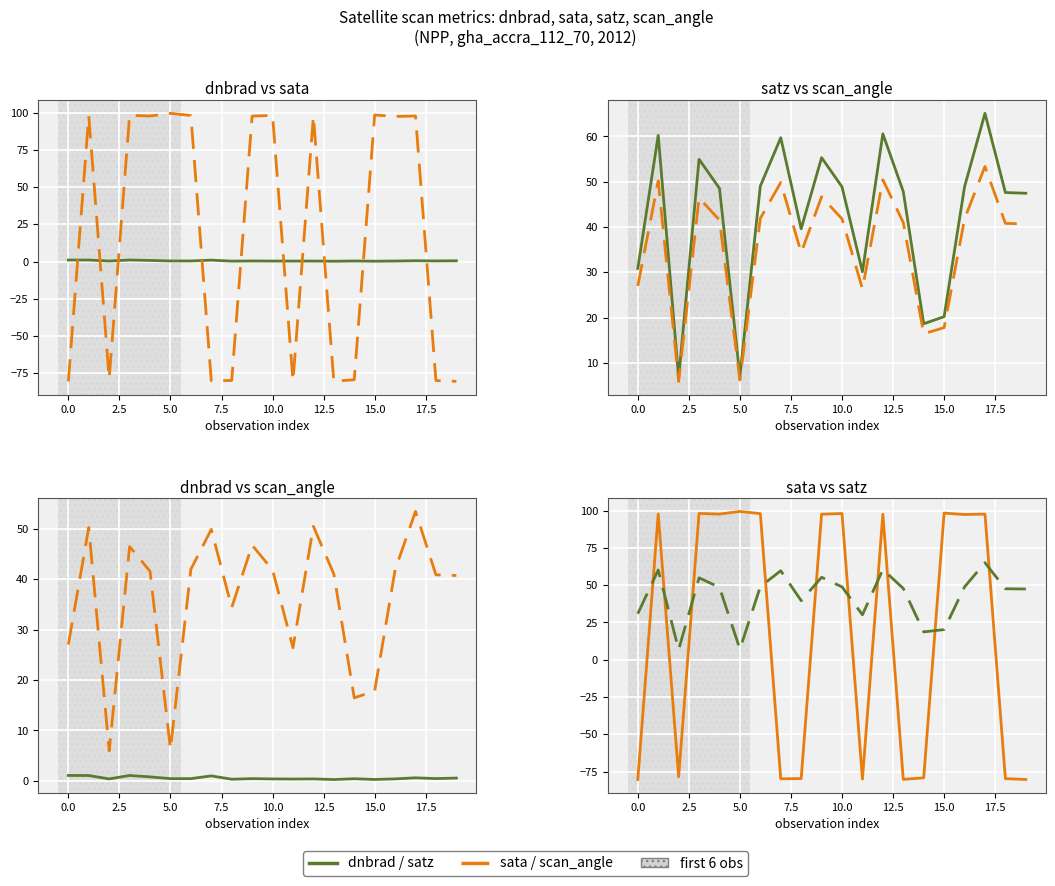

In satz, how many points are lower than both neighbors (excluding endpoints)?

5